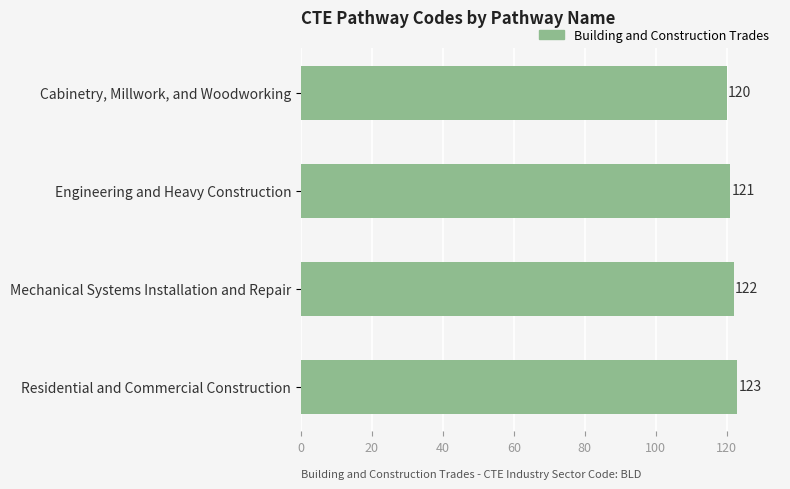

Read the value at Engineering and Heavy Construction.

121